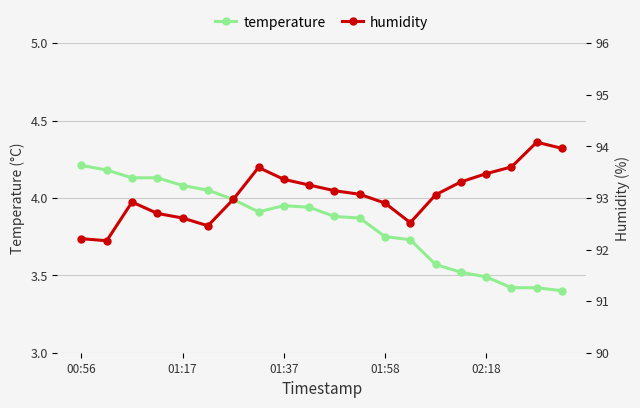

True or false: humidity has a value of 92.5 at 13.

True